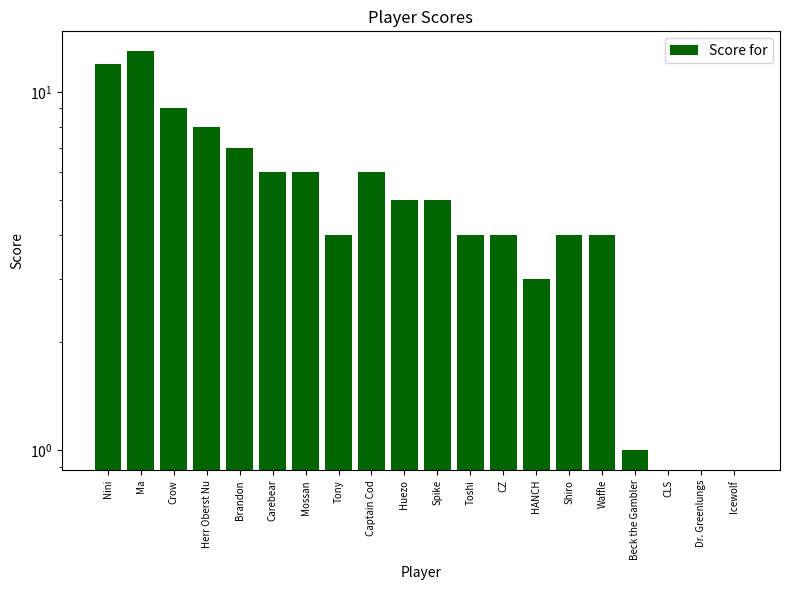

What is the label of the 4th bar from the left?

Herr Oberst Nu